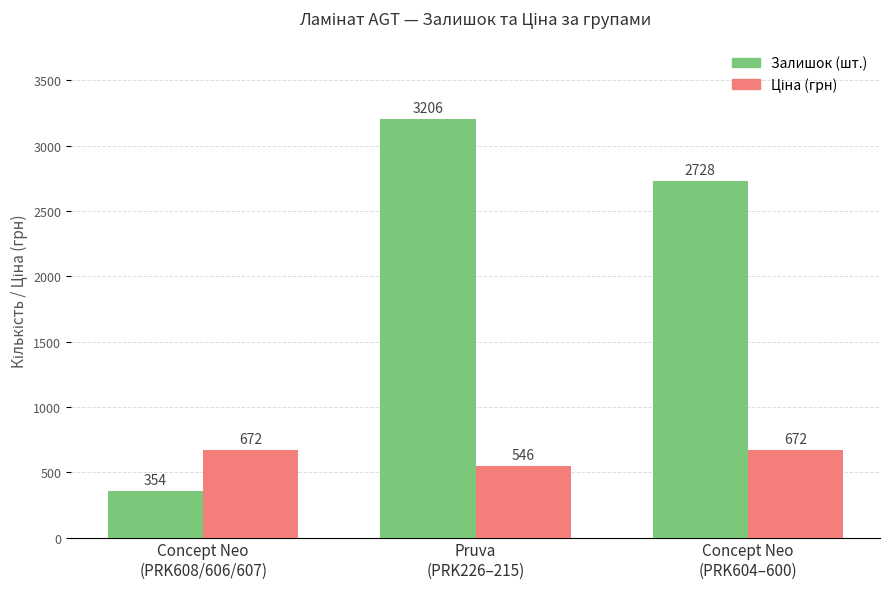

Are the bars grouped side by side (vs. stacked)?

Yes